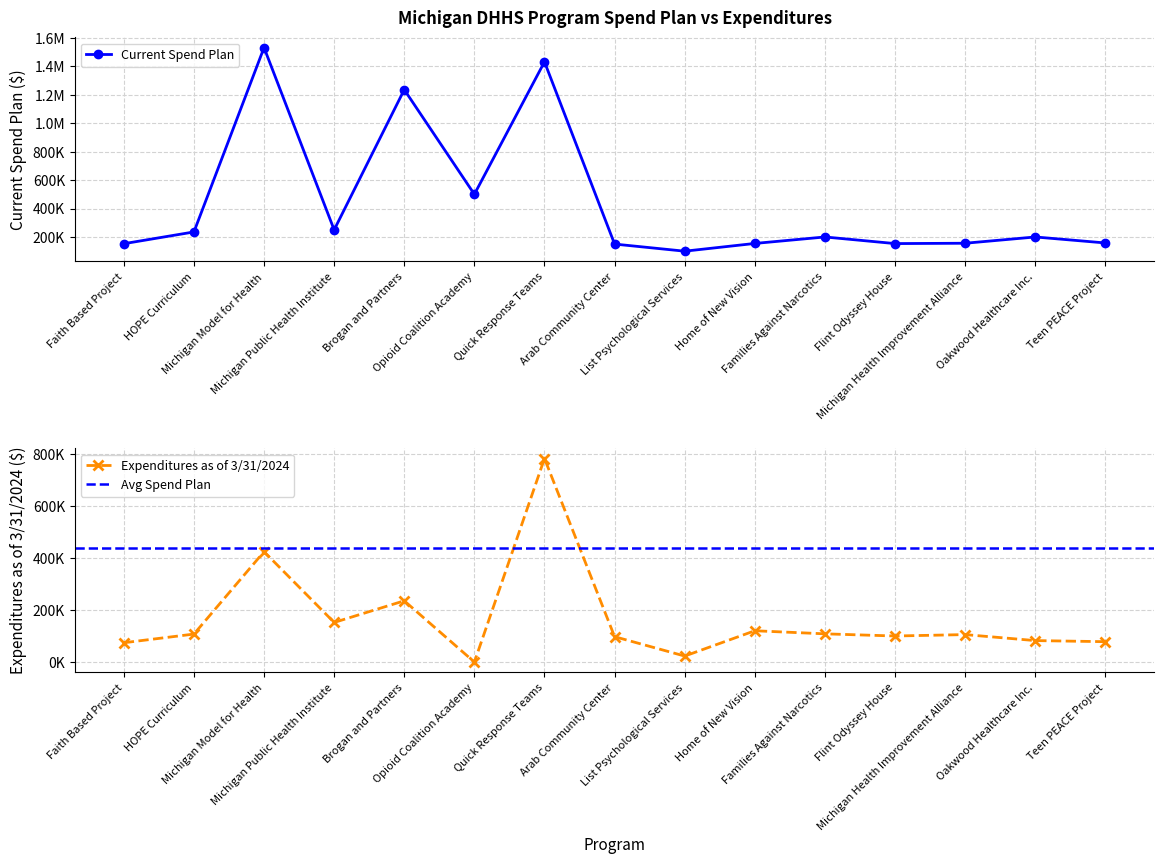

How many data points in Expenditures as of 3/31/2024 are less than 105720?

7